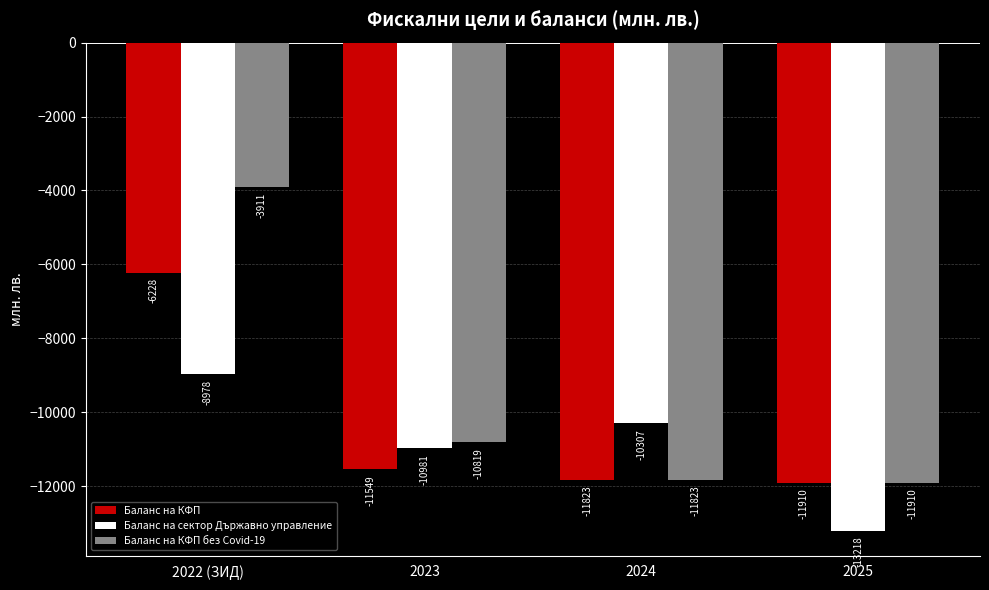

True or false: Баланс на сектор Държавно управление has a value of -3473.7 at 2024.

False